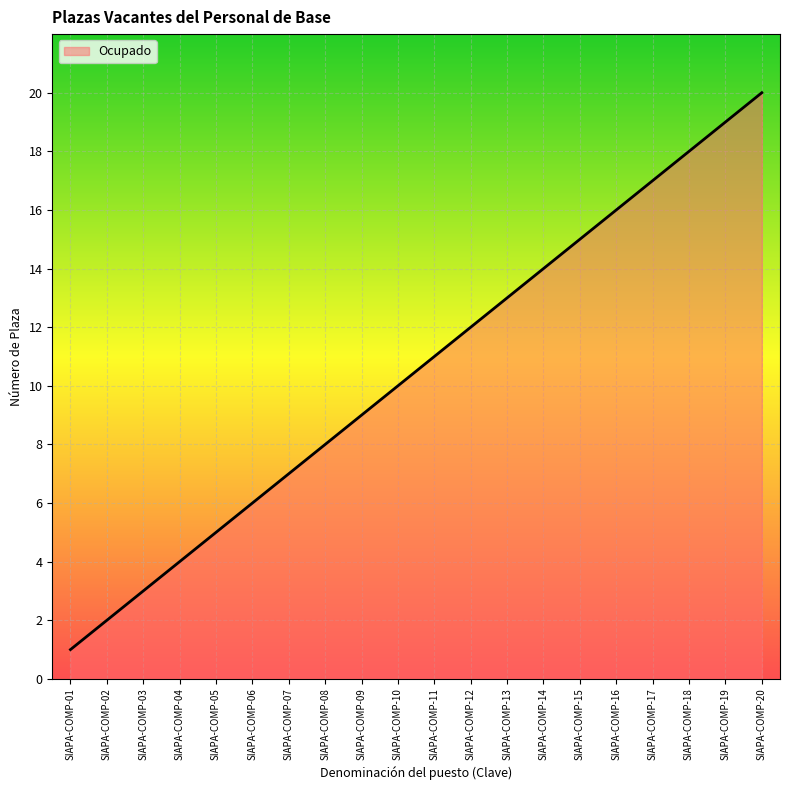

Rank the categories by value from lowest to highest.

SIAPA-COMP-01, SIAPA-COMP-02, SIAPA-COMP-03, SIAPA-COMP-04, SIAPA-COMP-05, SIAPA-COMP-06, SIAPA-COMP-07, SIAPA-COMP-08, SIAPA-COMP-09, SIAPA-COMP-10, SIAPA-COMP-11, SIAPA-COMP-12, SIAPA-COMP-13, SIAPA-COMP-14, SIAPA-COMP-15, SIAPA-COMP-16, SIAPA-COMP-17, SIAPA-COMP-18, SIAPA-COMP-19, SIAPA-COMP-20